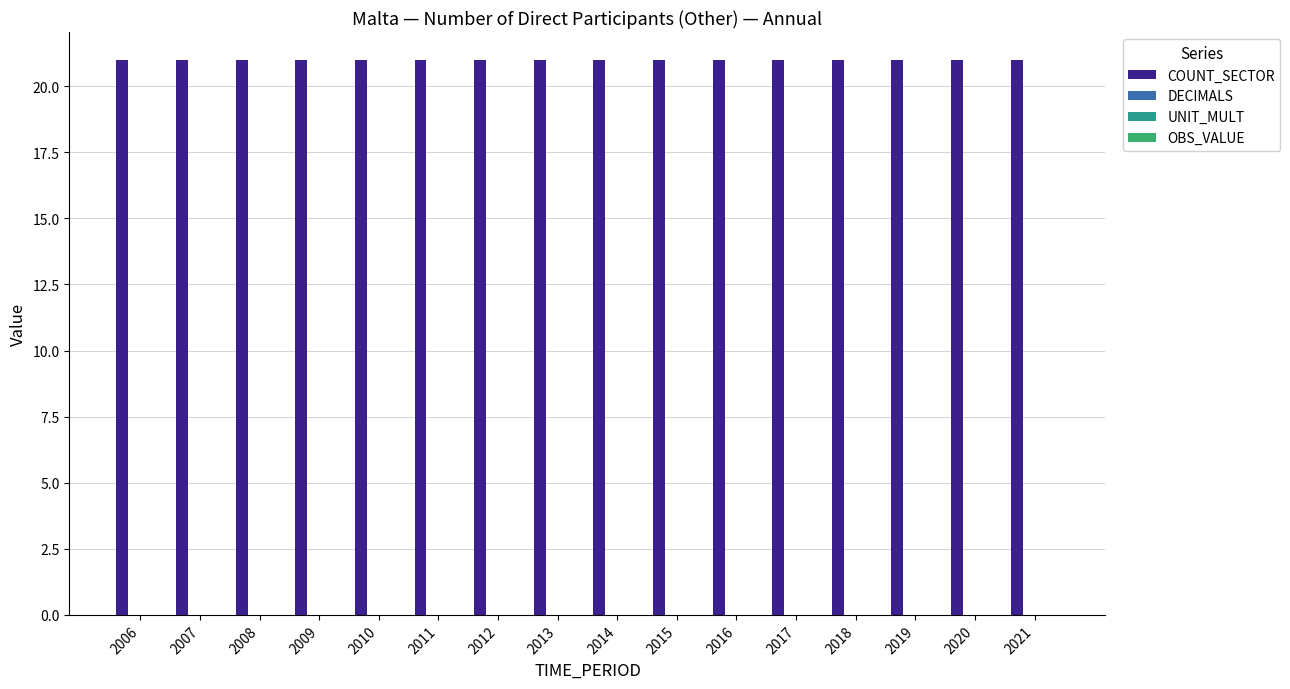

The DECIMALS series shows 0 at 2020. True or false?

True